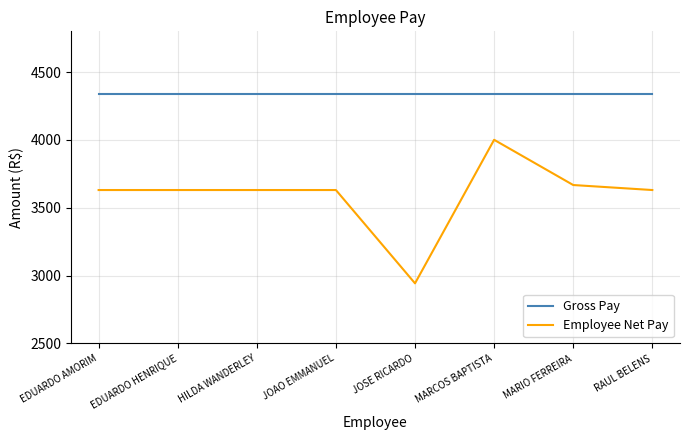

Rank the series at MARIO FERREIRA from highest to lowest value.

Gross Pay, Employee Net Pay